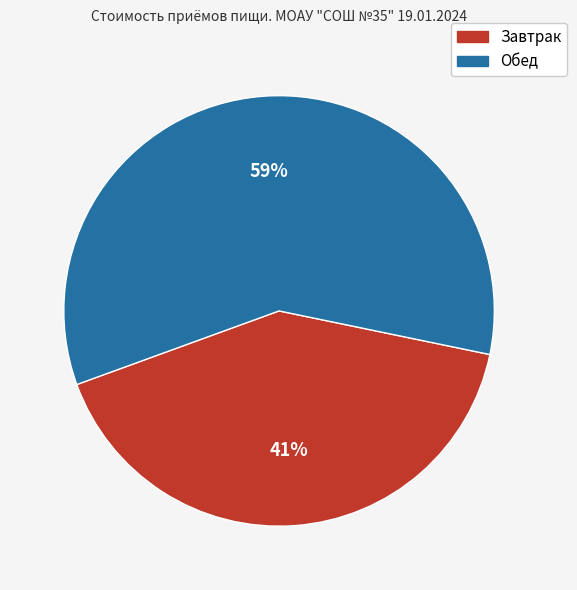

To the nearest percent, what is the combined percentage of Завтрак and Обед?

100%